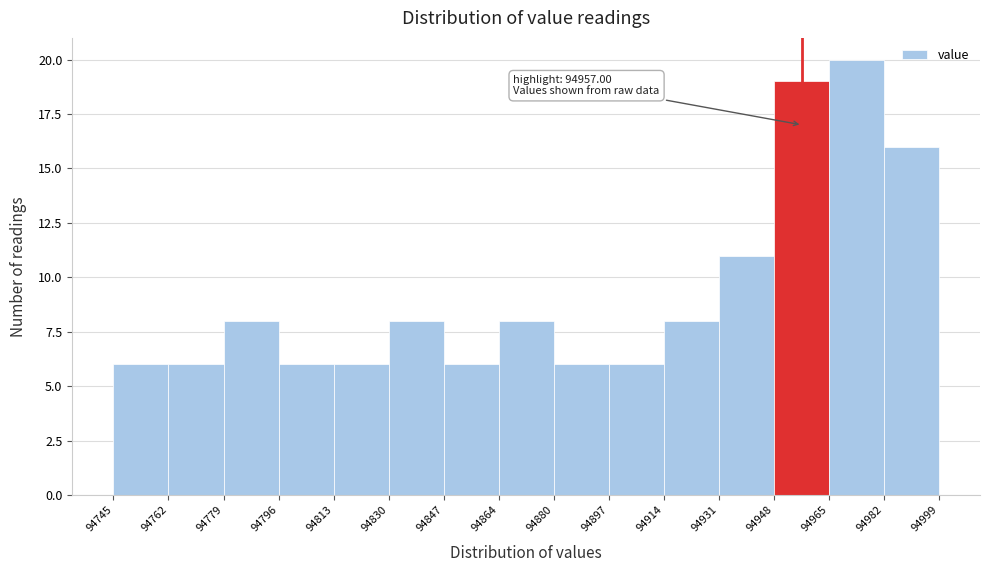

Over which range of the x-axis is the bar tallest?

94965 to 94982